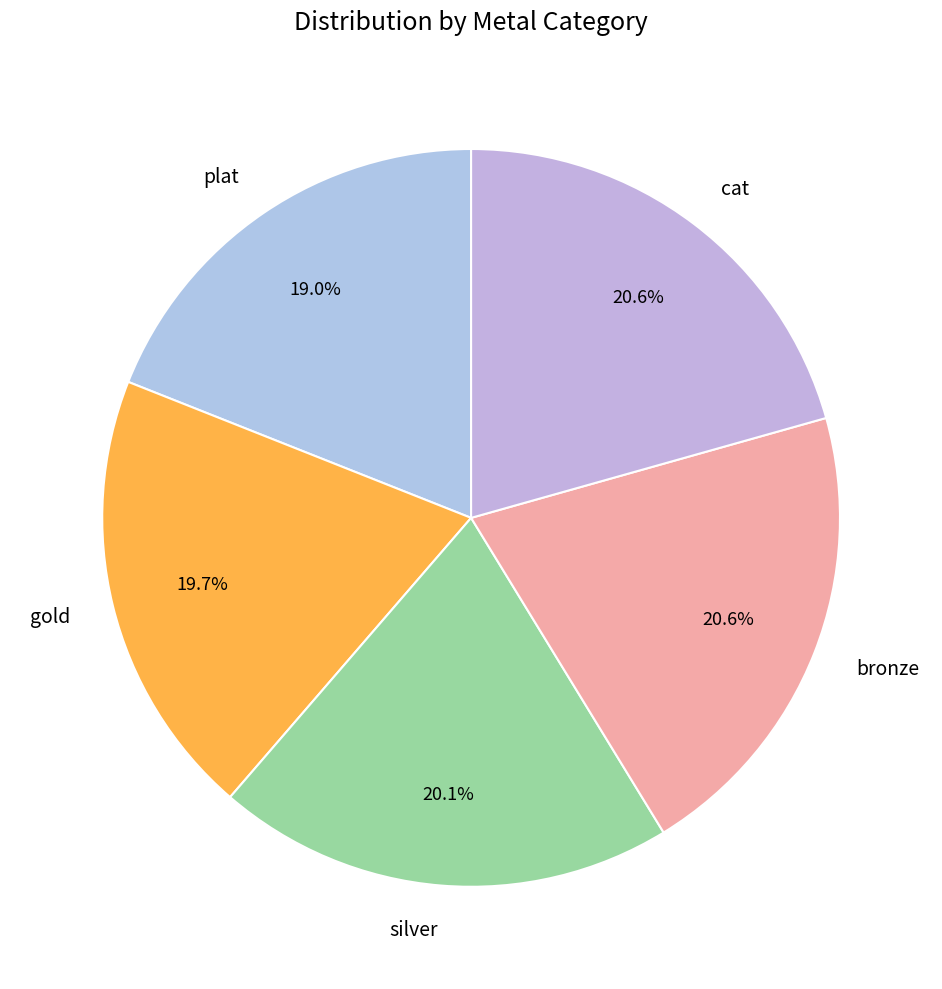

How many slices are in this pie chart?

5